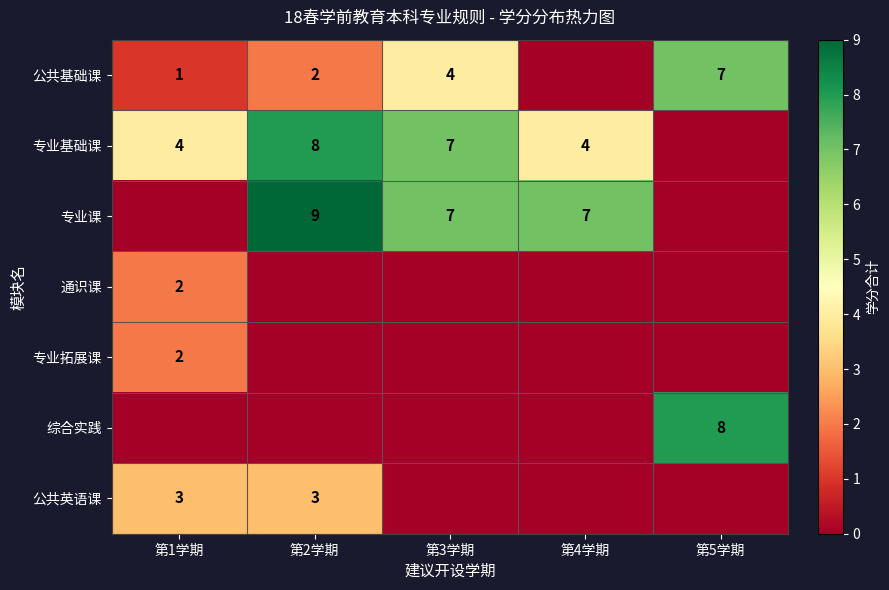

What is the sum of the 公共基础课 values at 第3学期 and 第2学期?

6